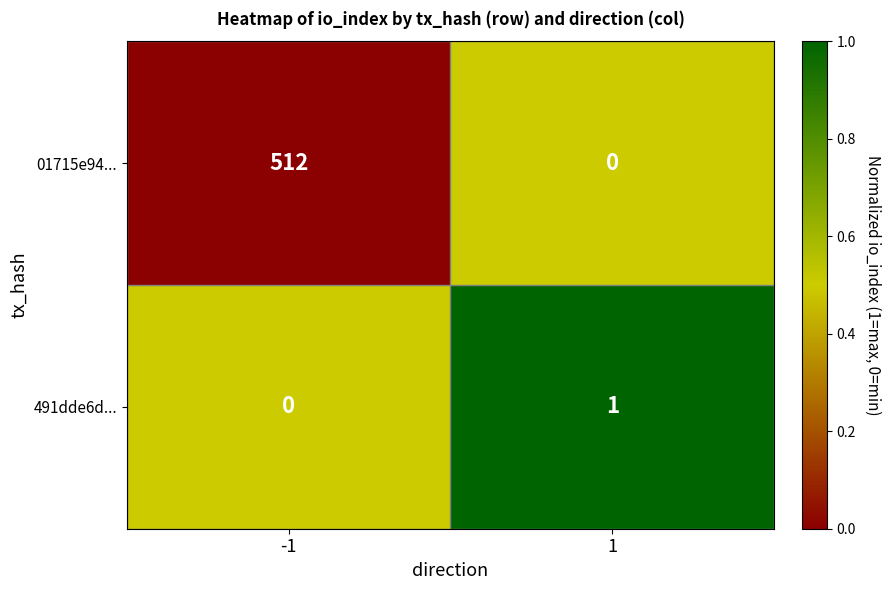

Reading left to right, what are all the values shown in this chart?

01715e94...: -1=512	1=0
491dde6d...: -1=0	1=1